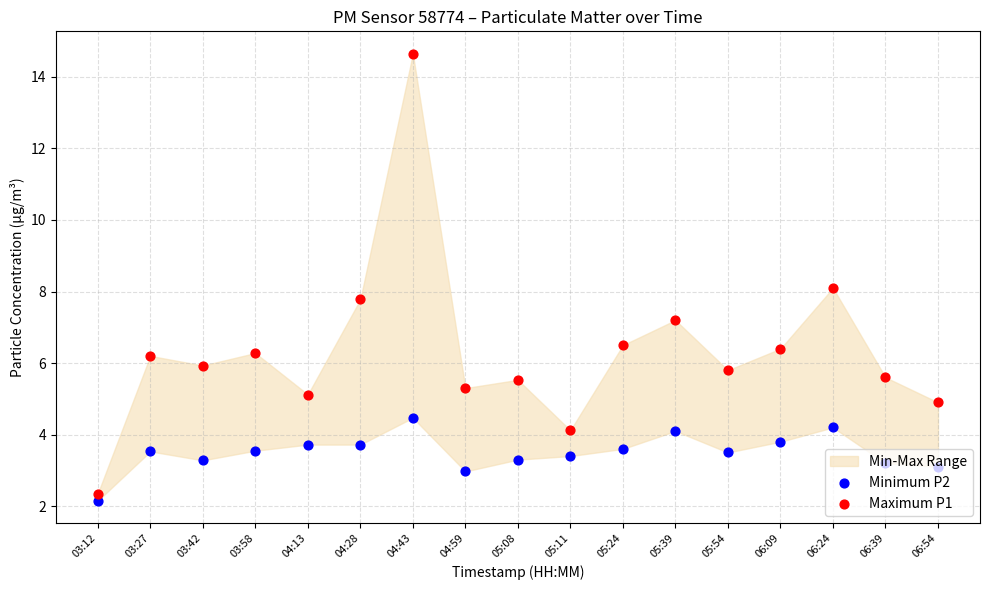

At how many categories does at least one series exceed 13?

1